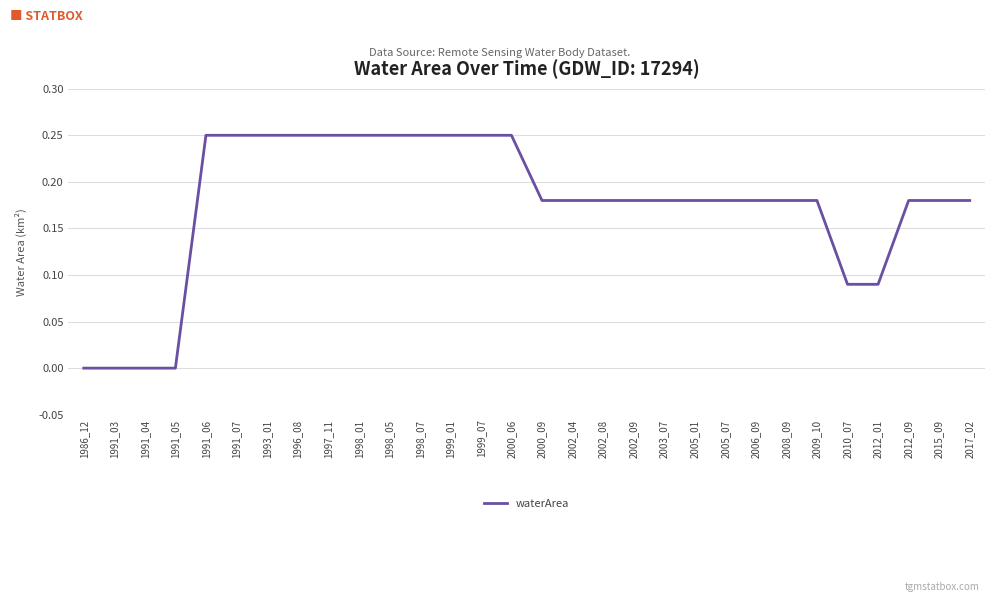

How many lines are shown in the chart?

1